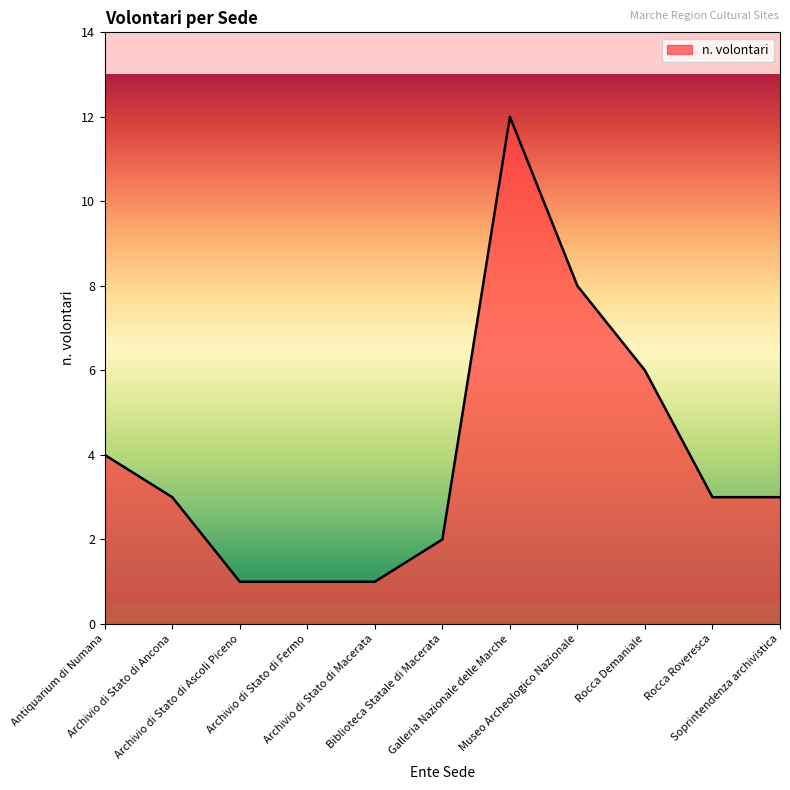

What position from the left is Archivio di Stato di Fermo?

4